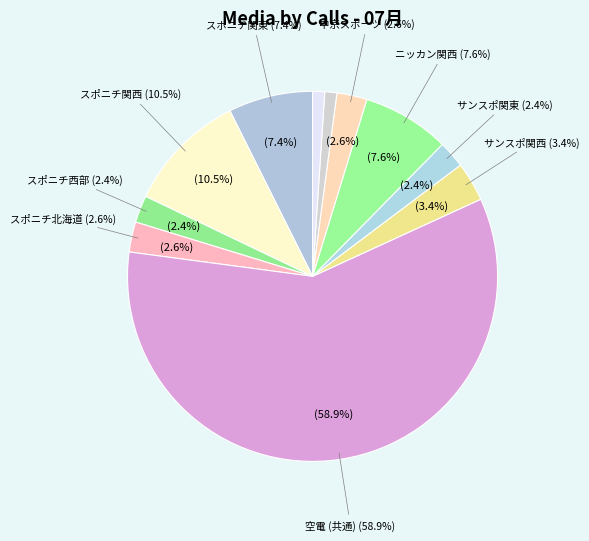

The スポニチ関東 slice represents 7% of the pie. True or false?

True